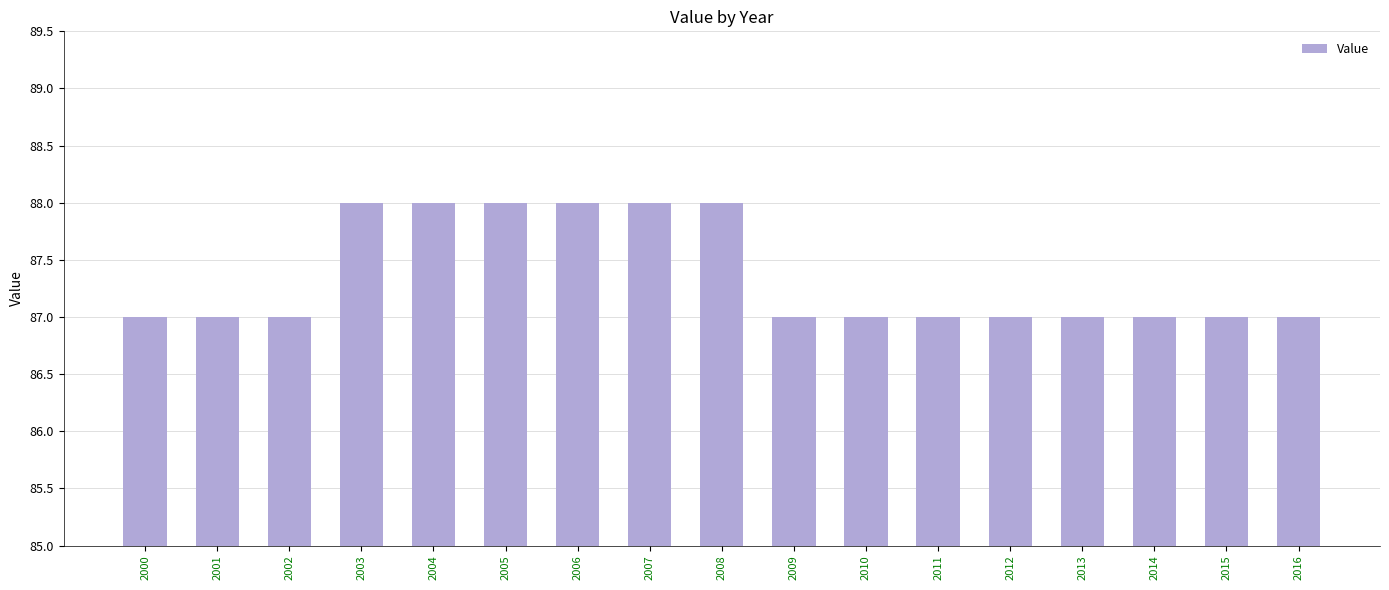

What is the ratio of the value at 2007 to the value at 2002?

1.0